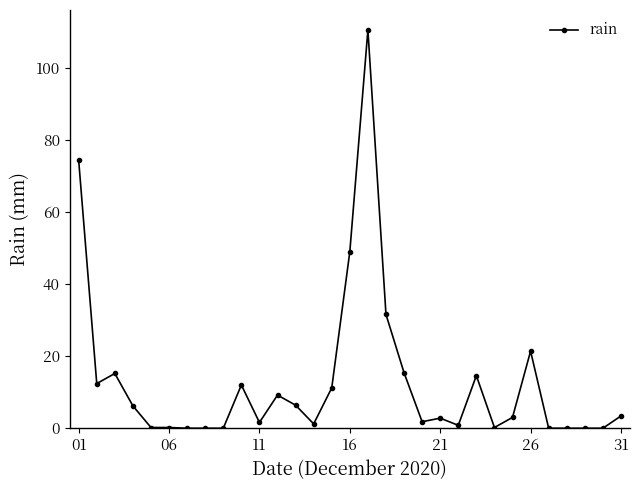

What is the maximum value shown in the chart?

110.6